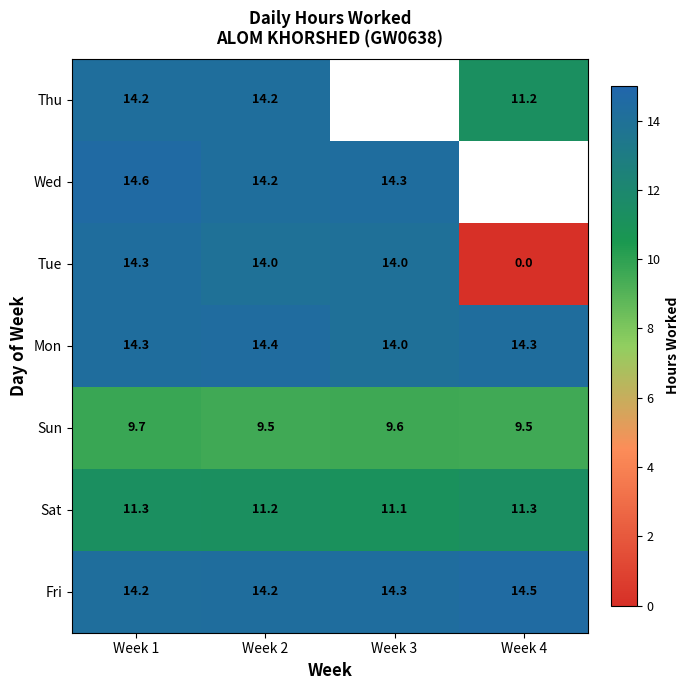

List the labels in order of Sat value, largest first.

Week 4, Week 1, Week 2, Week 3